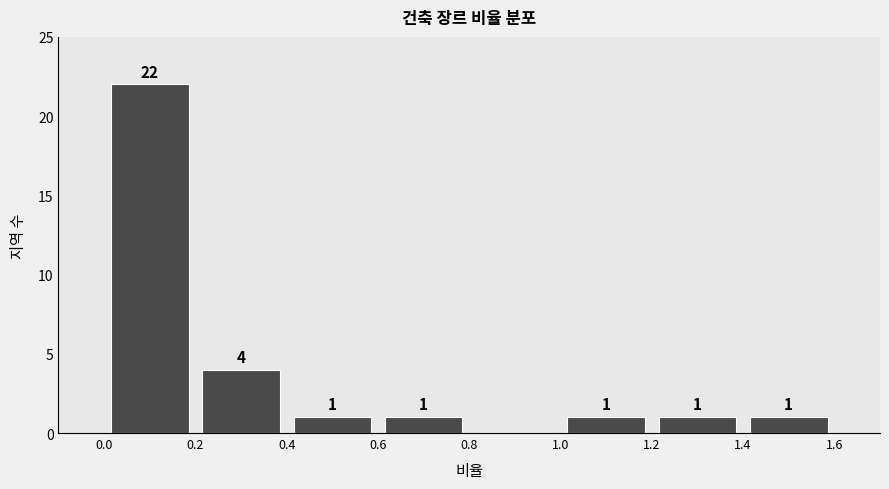

Which range on the x-axis has the tallest bar?

0.0 to 0.2